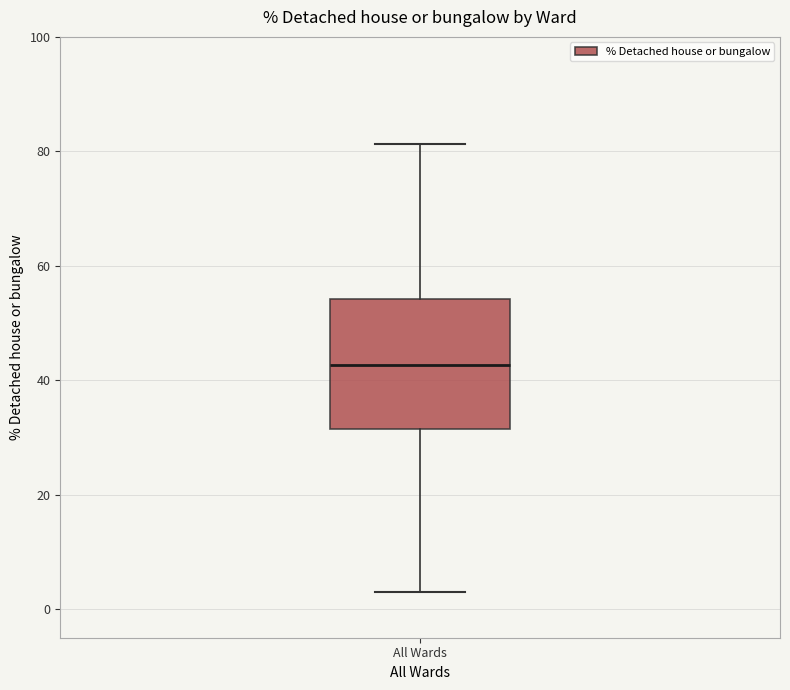

Transcribe this box plot: give where the median line is, the range the box spans, and where the two whiskers end, as read against the y-axis. The values are not printed on the chart, so give them approximately, as read against the axis.

median 42, box 32 to 54, whiskers 4 to 82